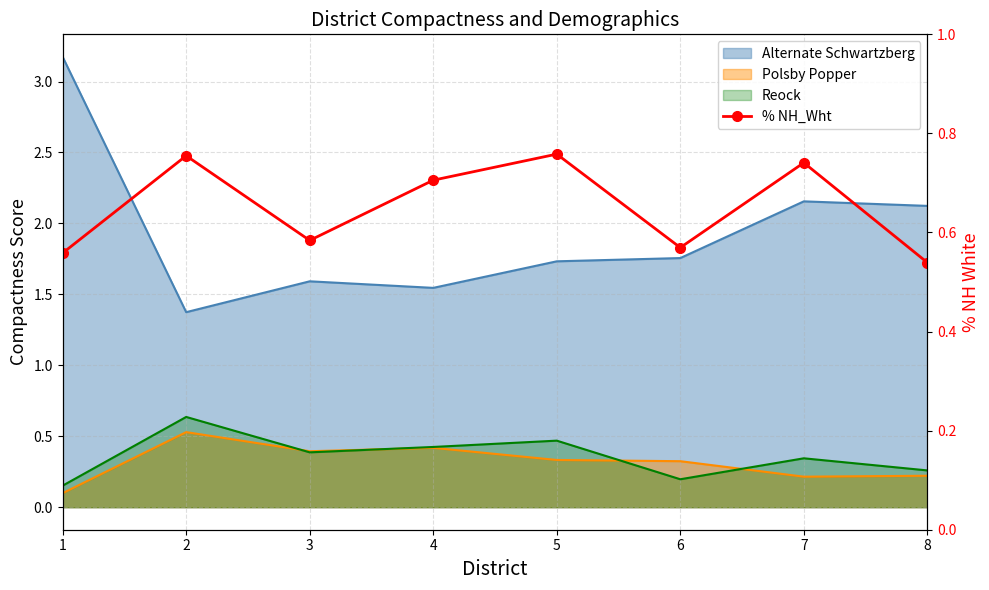

Is it true that the value at 1 is 0.9?

False